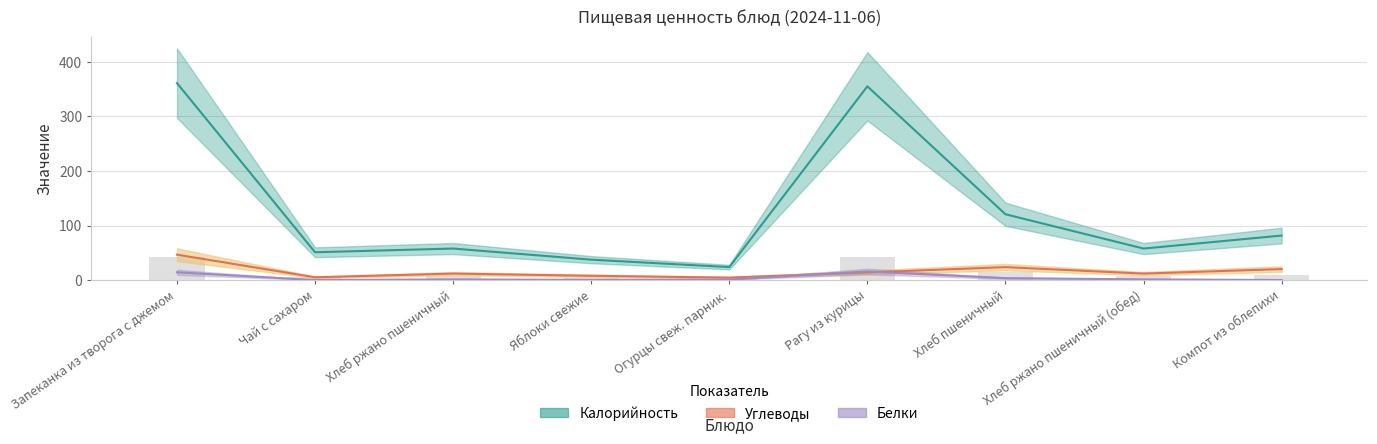

What is the difference between the maximum and minimum values in the Белки series?

15.7